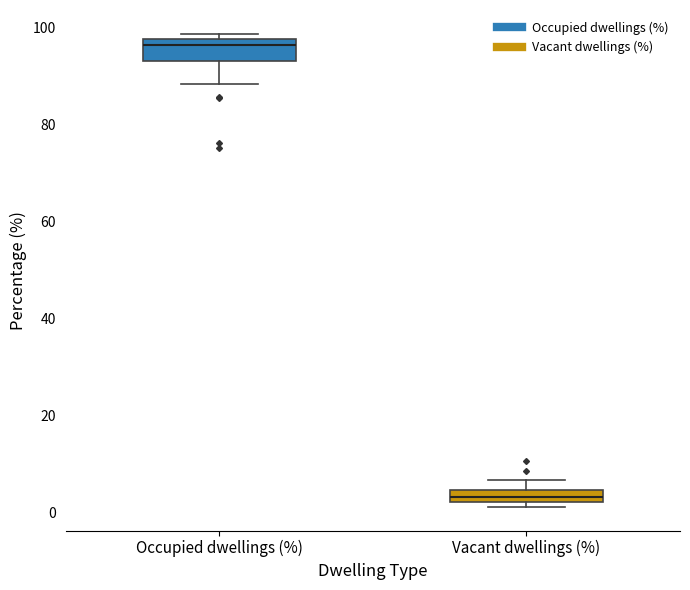

Where is the lower edge of the box for Vacant dwellings (%) on the y-axis? The values are not printed on the chart, so give them approximately, as read against the axis.

2